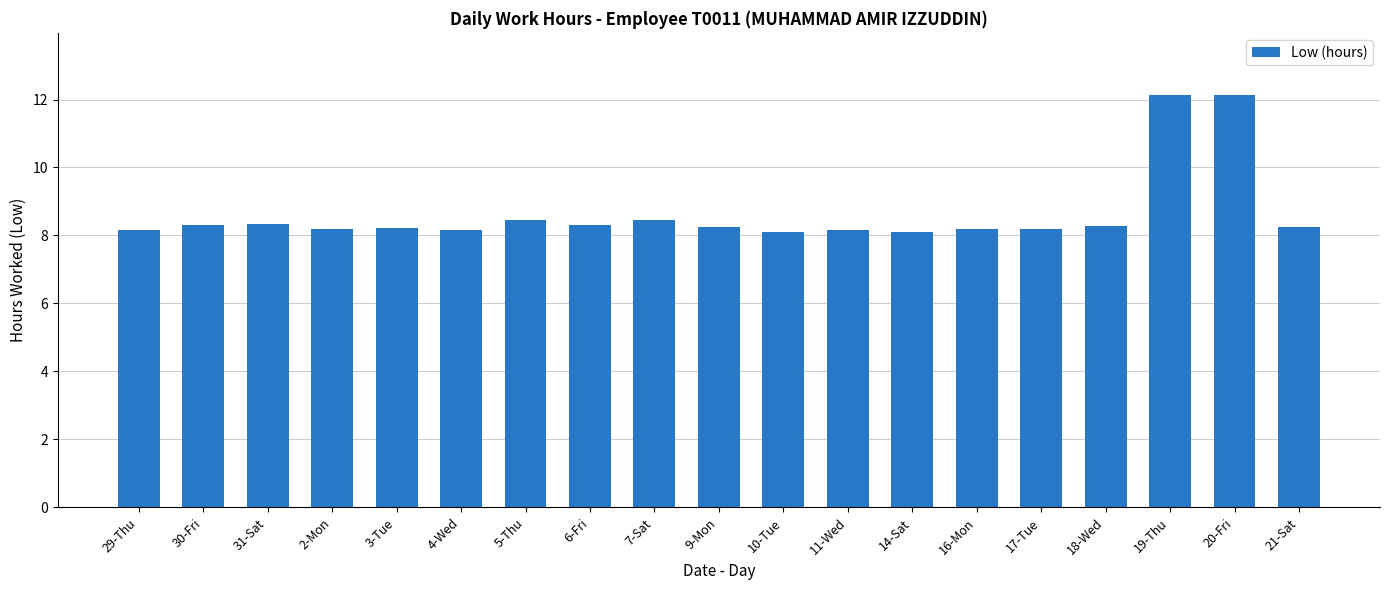

What is the change in value from 31-Sat to 14-Sat?

-0.3